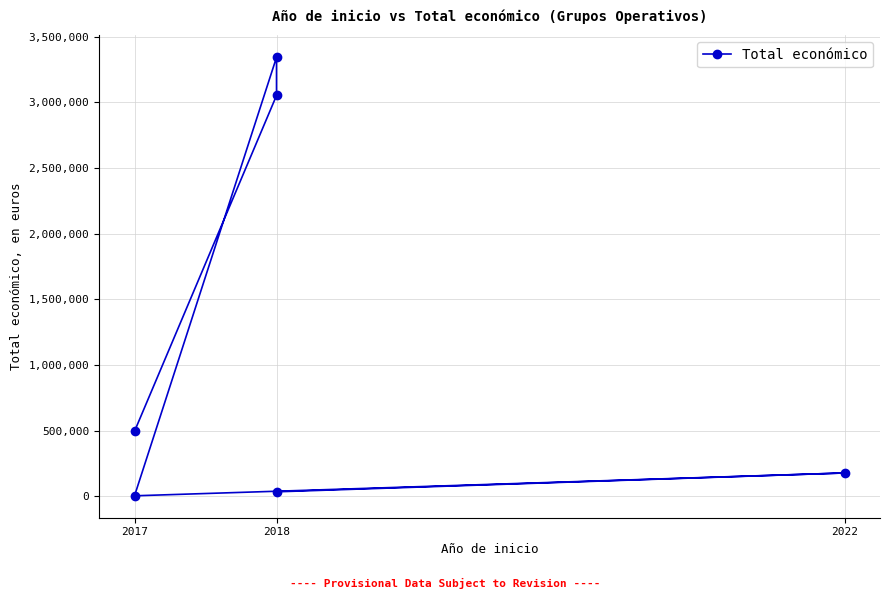

True or false: there are more than 0 points higher than both neighbors.

True